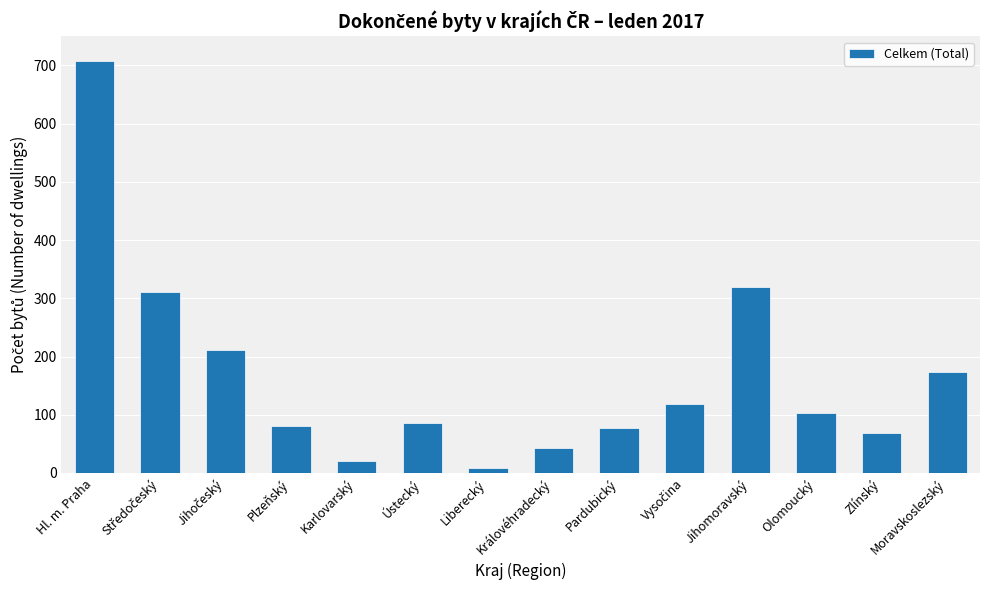

How many values are below 103?

7